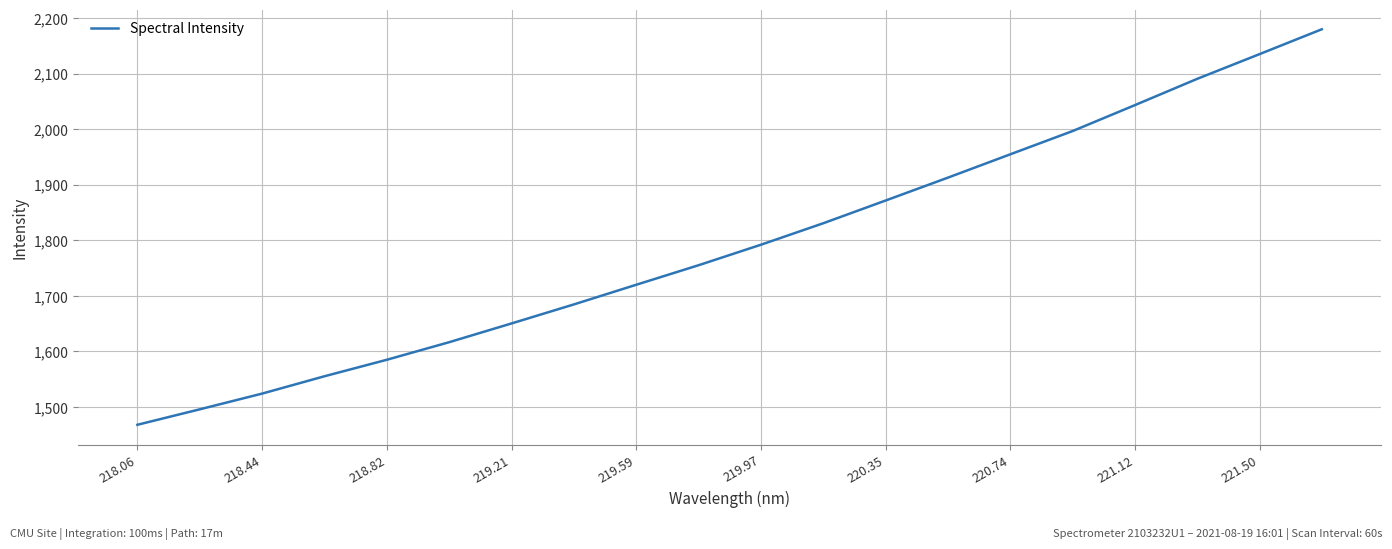

What is the greatest value displayed?

2179.9